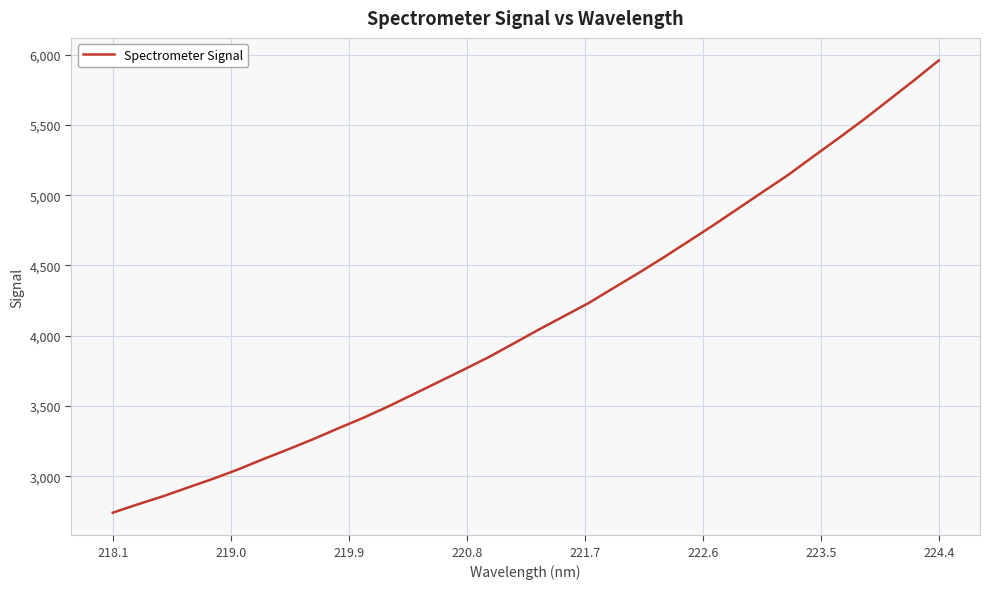

What is the greatest value displayed?

5958.0